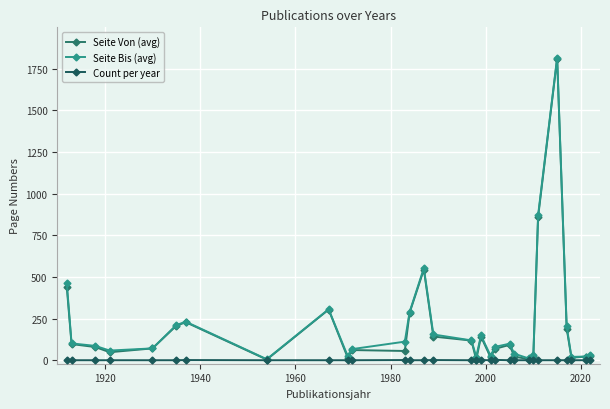

Does the chart display data point markers on the line(s)?

Yes